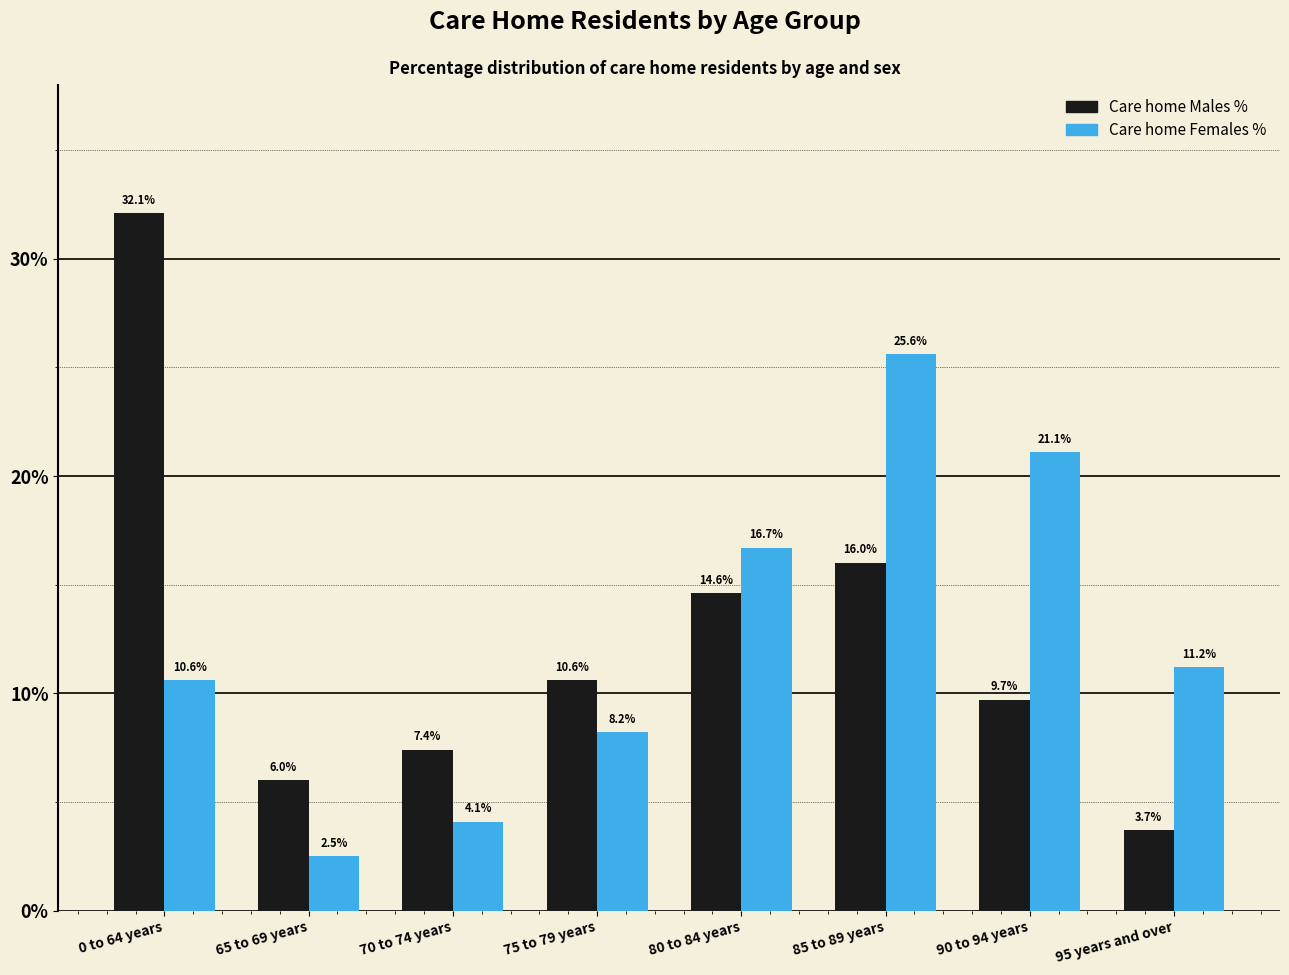

Reading left to right, what are all the values shown in this chart?

Care home Males %: 32.1	6.0	7.4	10.6	14.6	16.0	9.7	3.7
Care home Females %: 10.6	2.5	4.1	8.2	16.7	25.6	21.1	11.2